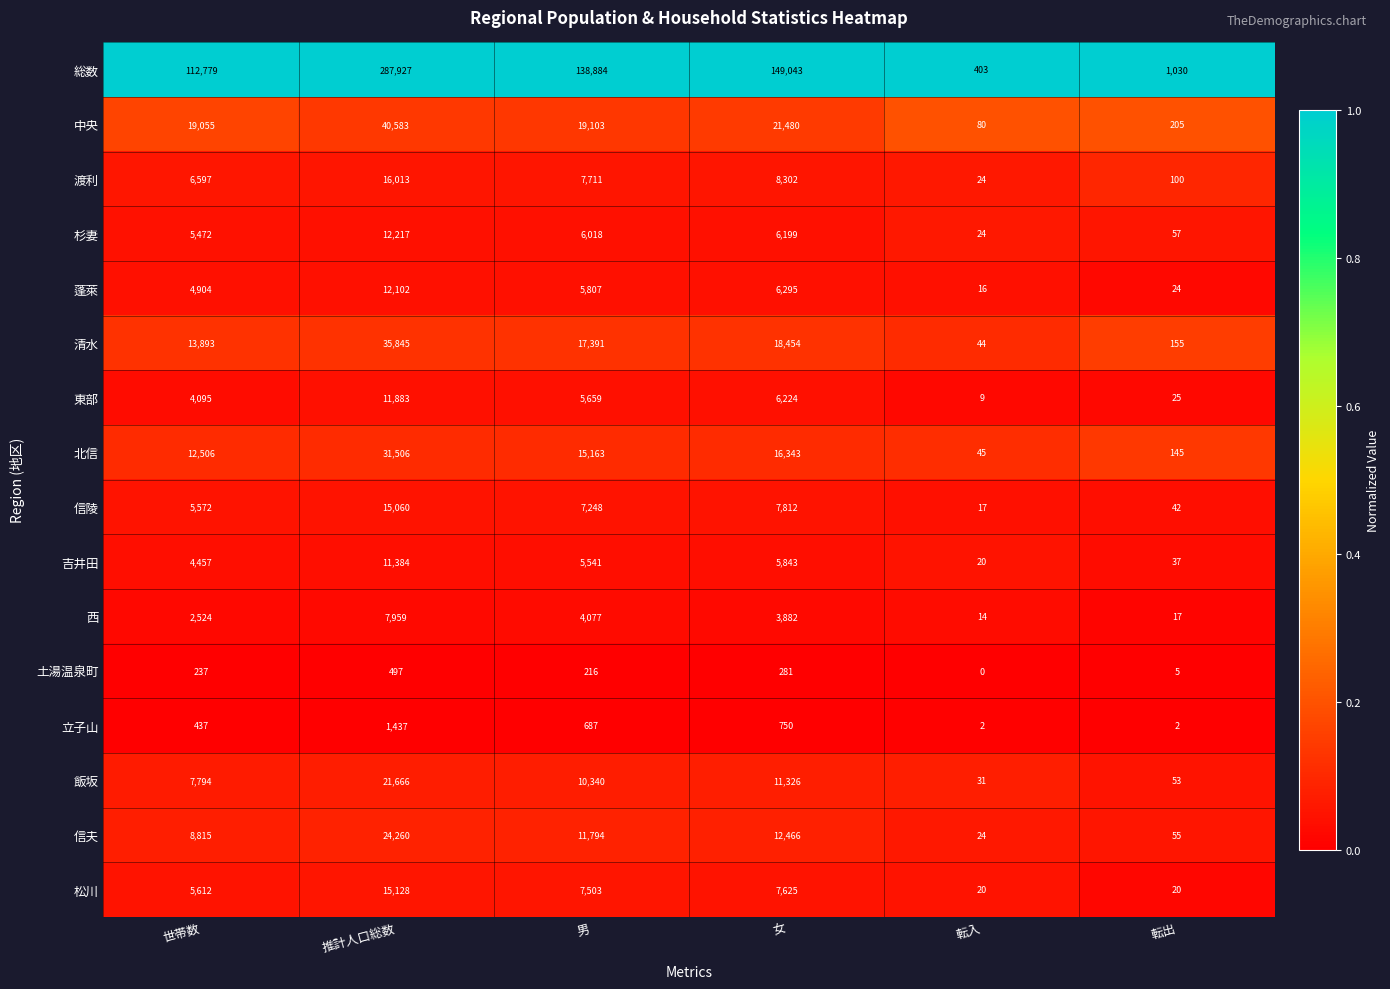

List the series in order of their peak value, highest first.

総数, 中央, 清水, 北信, 信夫, 飯坂, 渡利, 松川, 信陵, 杉妻, 蓬萊, 東部, 吉井田, 西, 立子山, 土湯温泉町